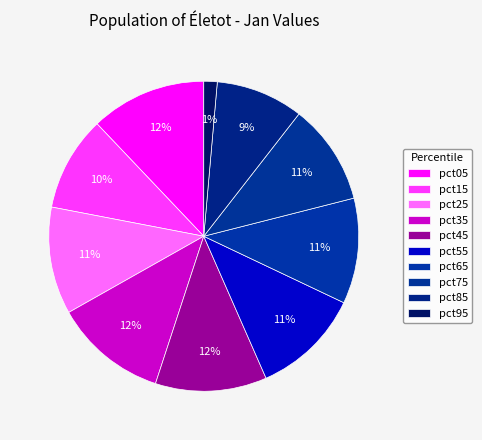

The pct05 slice represents 7% of the pie. True or false?

False